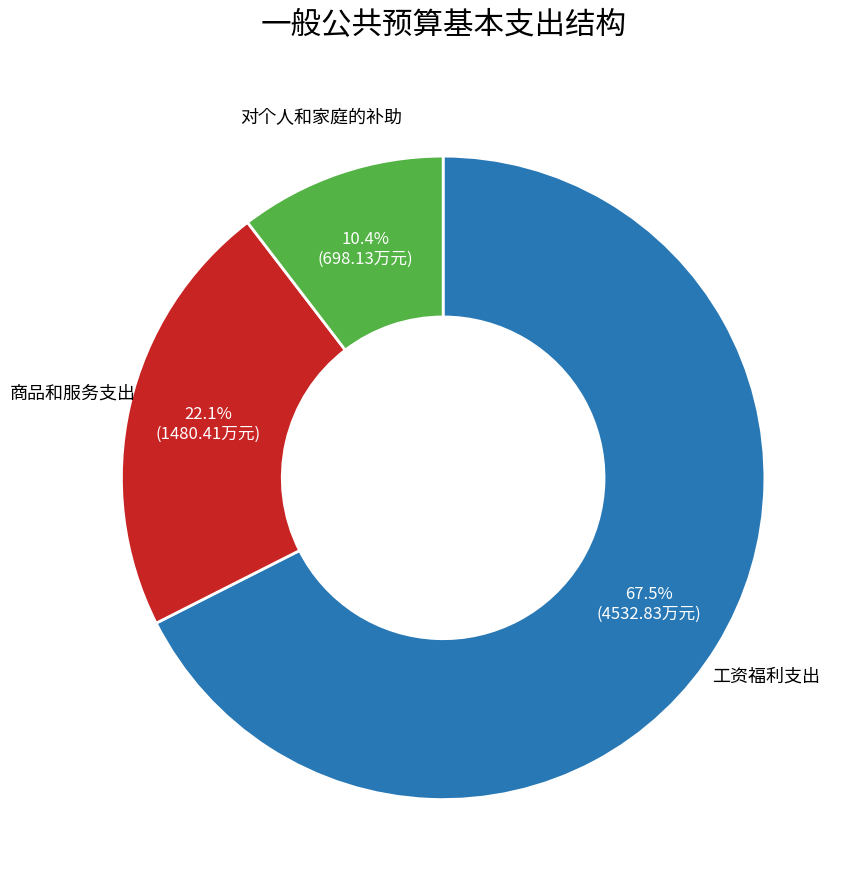

How many segments does this pie chart have?

3